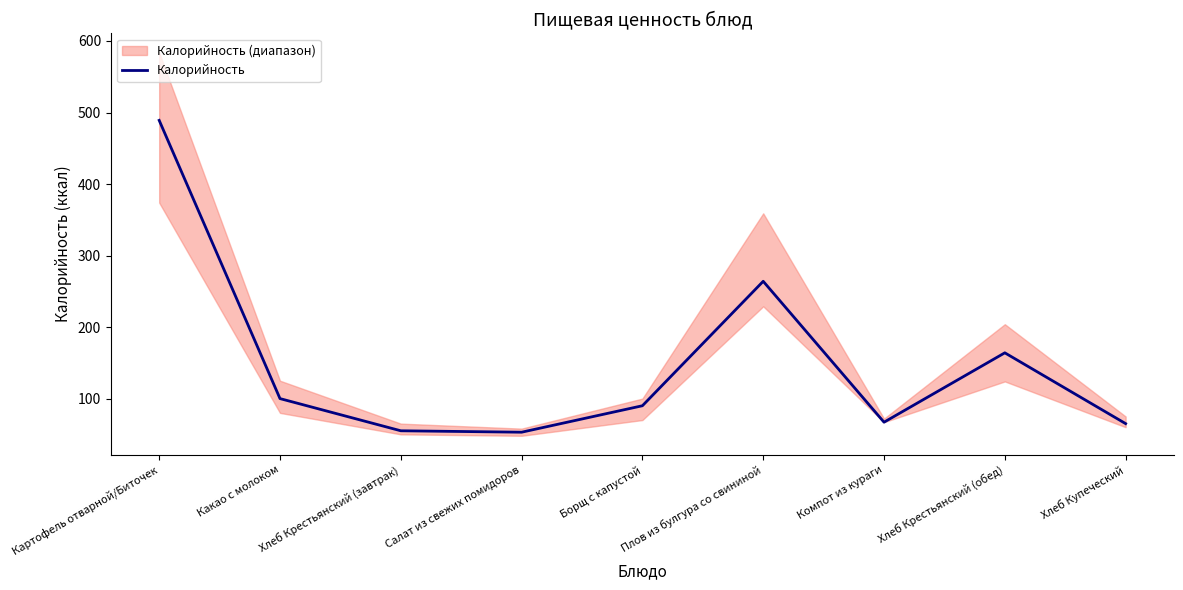

What is the smallest value displayed?

53